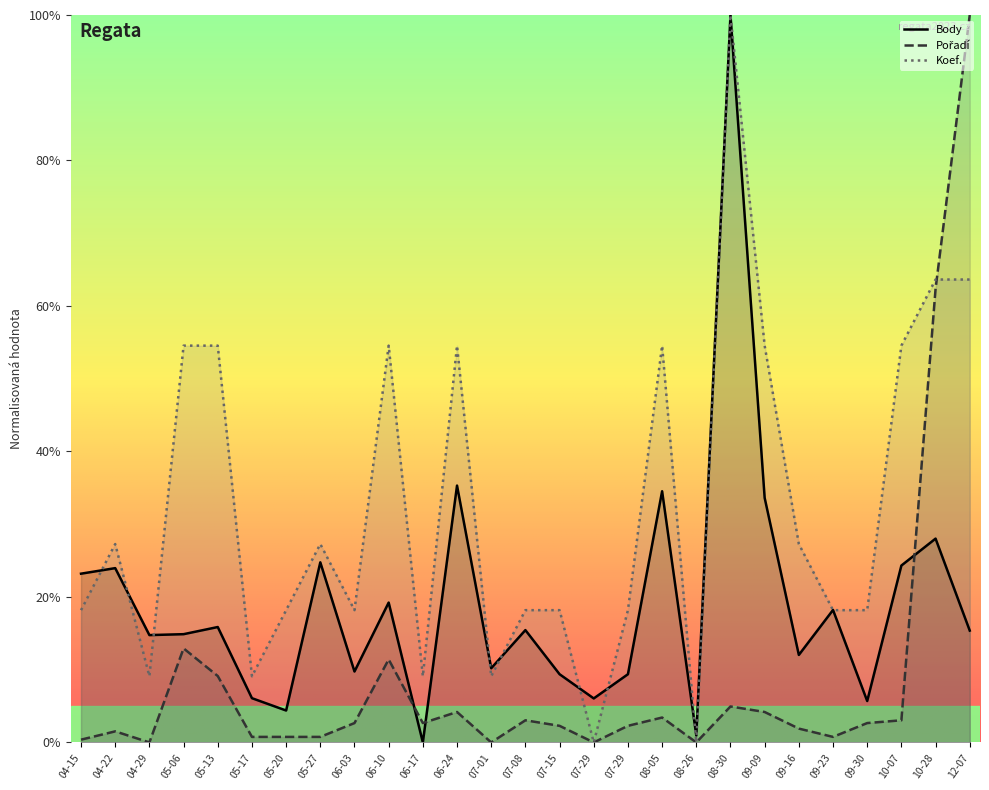

At how many categories does at least one series exceed 61?

3